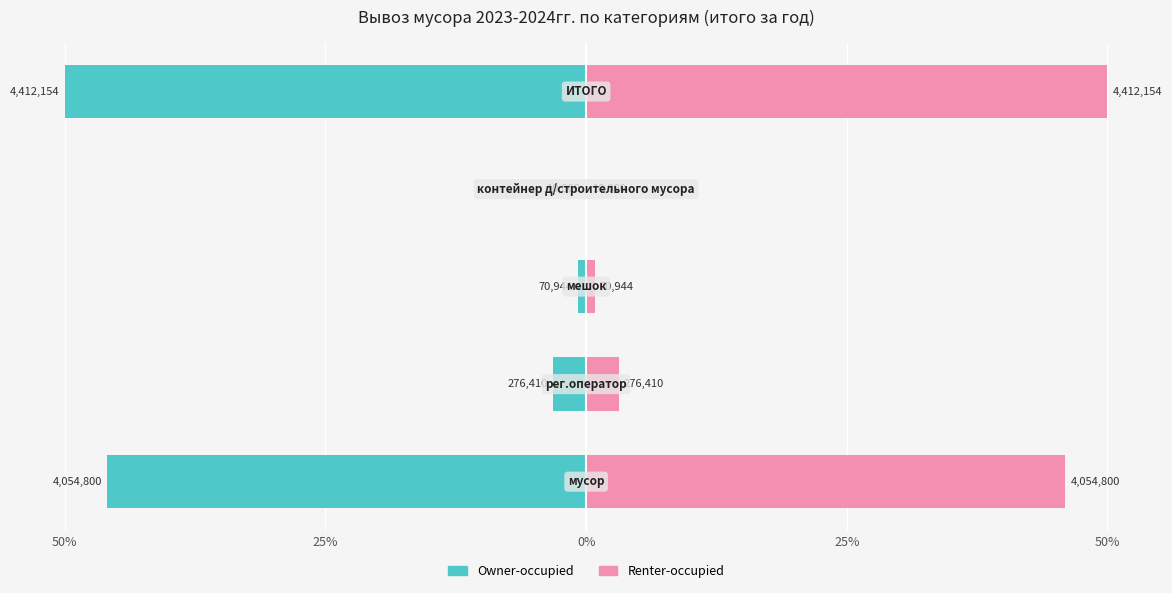

What are all the series names shown in the legend?

Owner-occupied, Renter-occupied